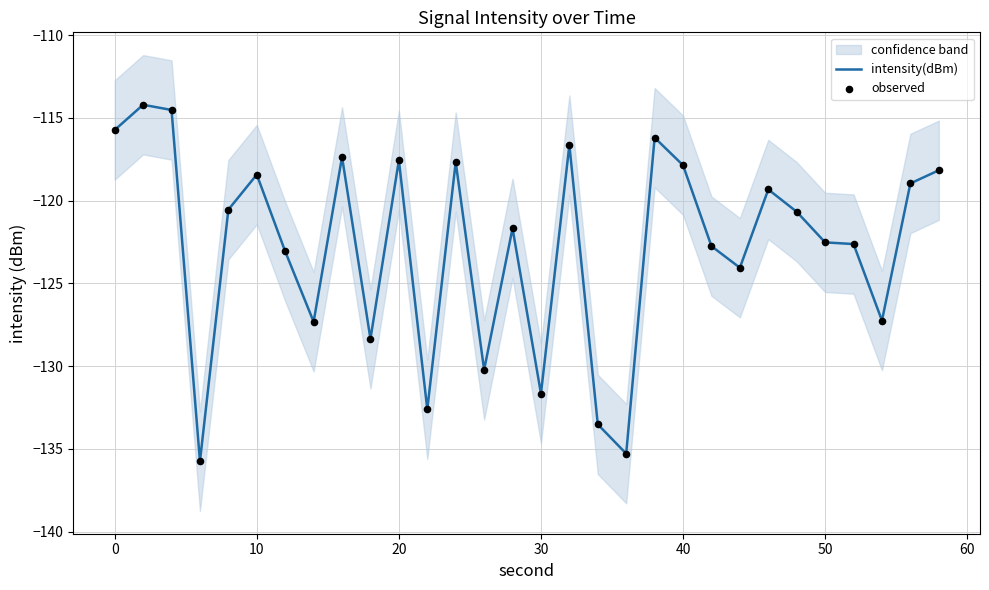

What is the lowest value of the intensity(dBm) series?

-135.7